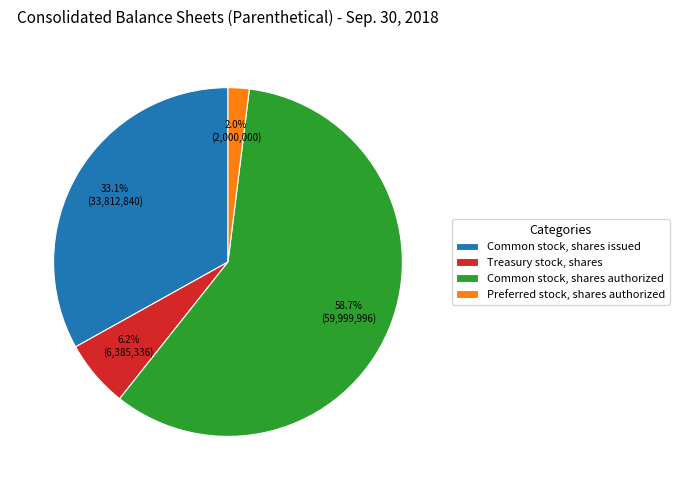

Do Treasury stock, shares and Common stock, shares authorized together represent more than half of the pie?

Yes